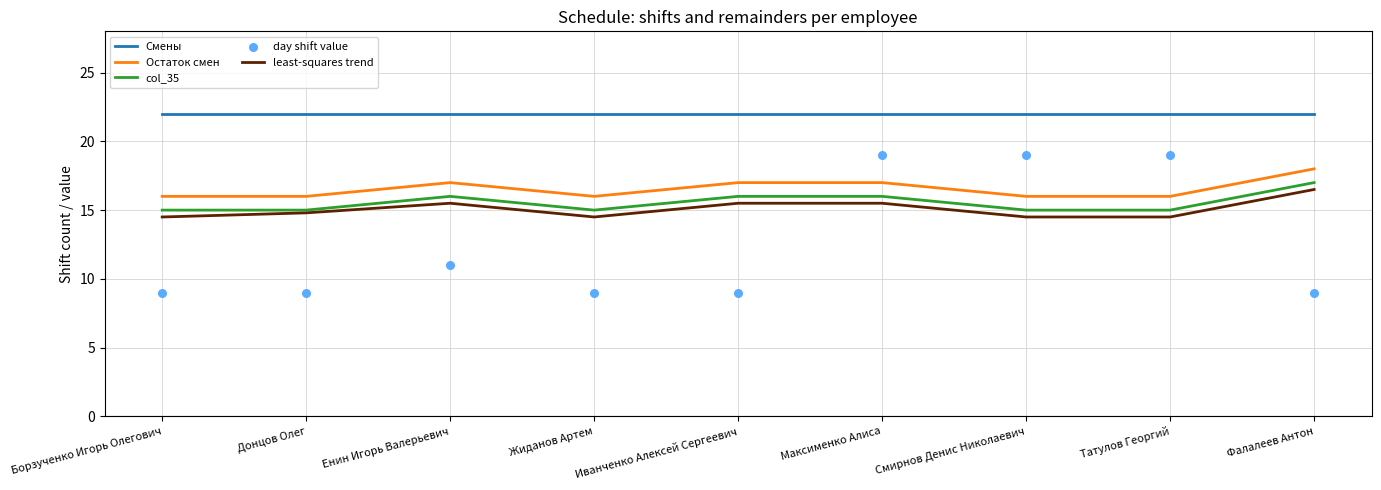

What are all the series names shown in the legend?

Смены, Остаток смен, col_35, least-squares trend, day shift value